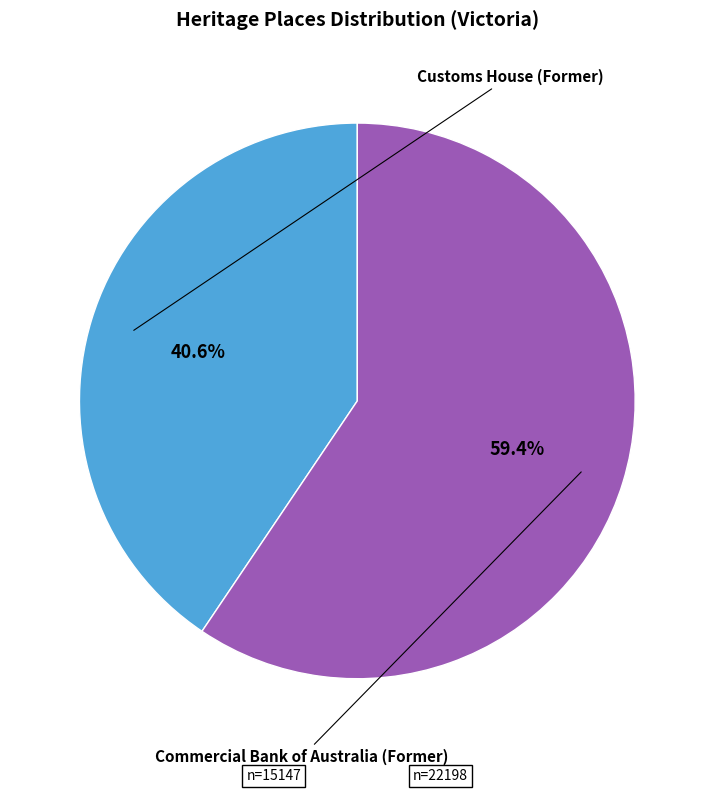

The Customs House (Former) slice represents 41% of the pie. True or false?

True